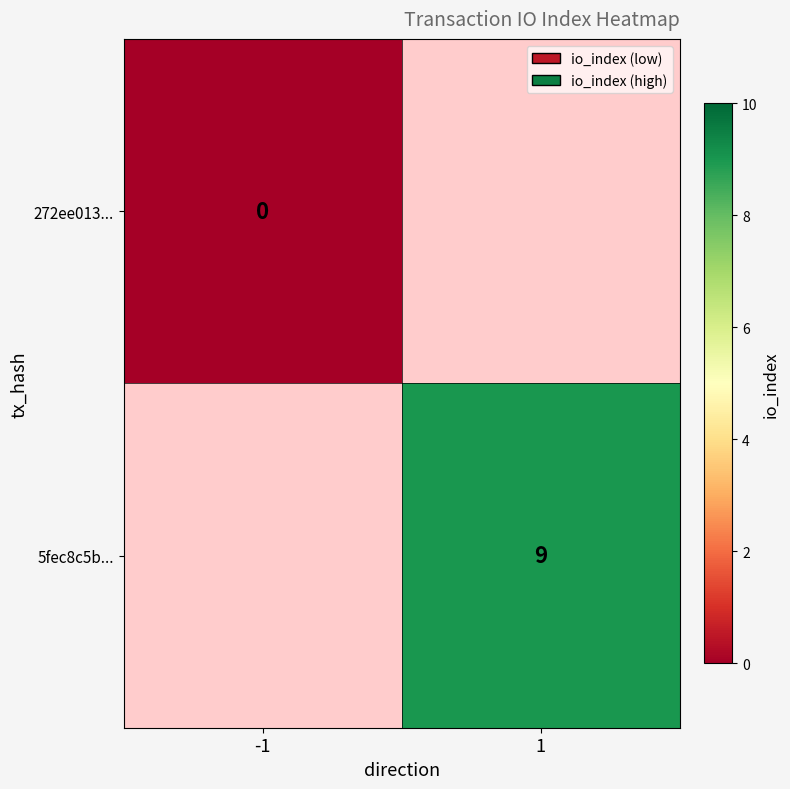

How many positive values does the 5fec8c5b... series have?

1